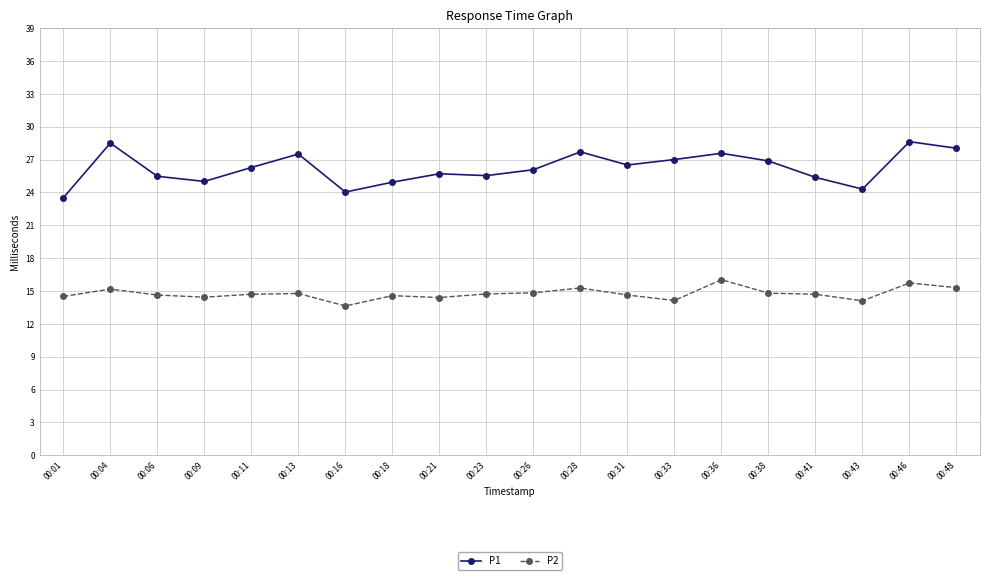

True or false: P2 has more than 2 points higher than both neighbors.

True